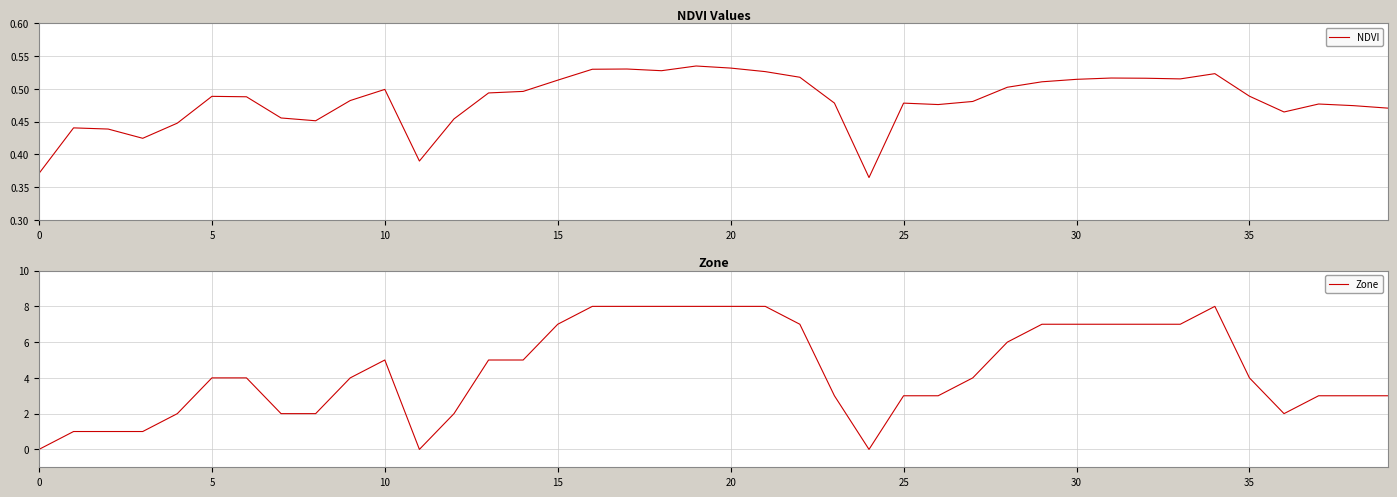

Is this an area chart (filled region under the line)?

No